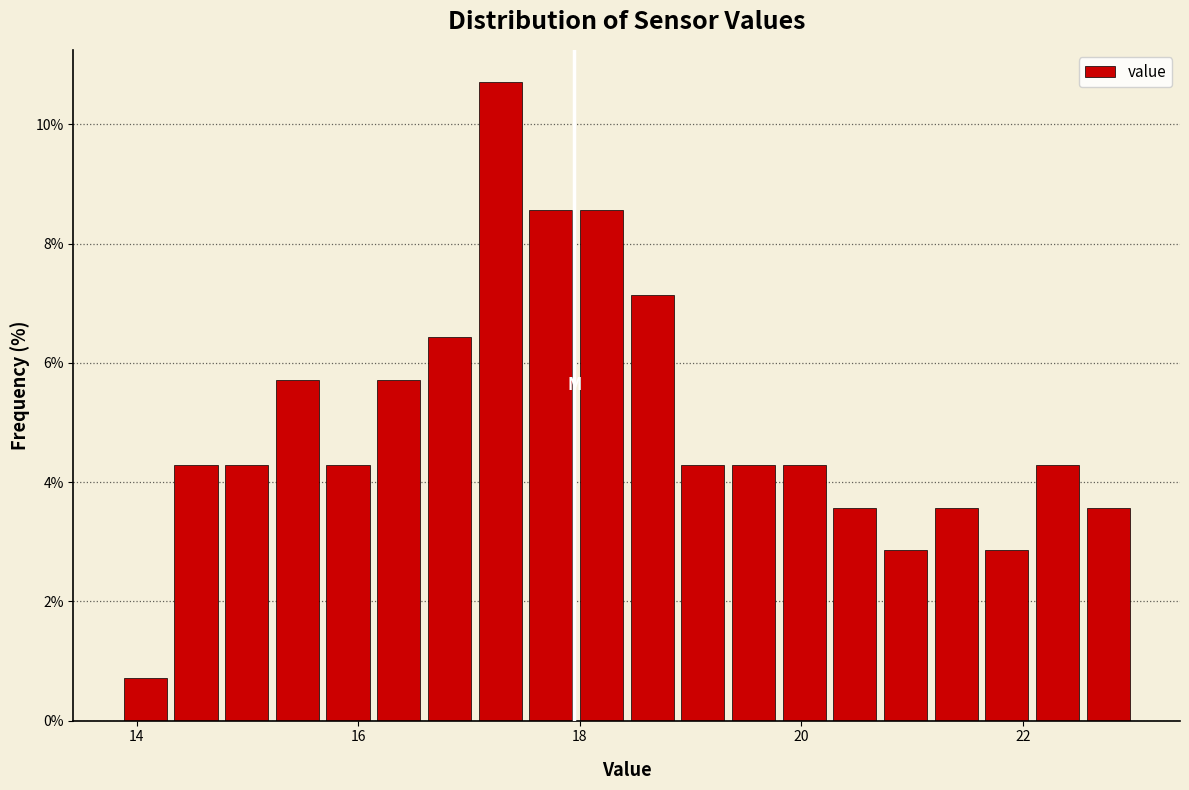

Around what value on the x-axis is the tallest bar? Give the approximate position of its centre, as read against the axis.

17.2